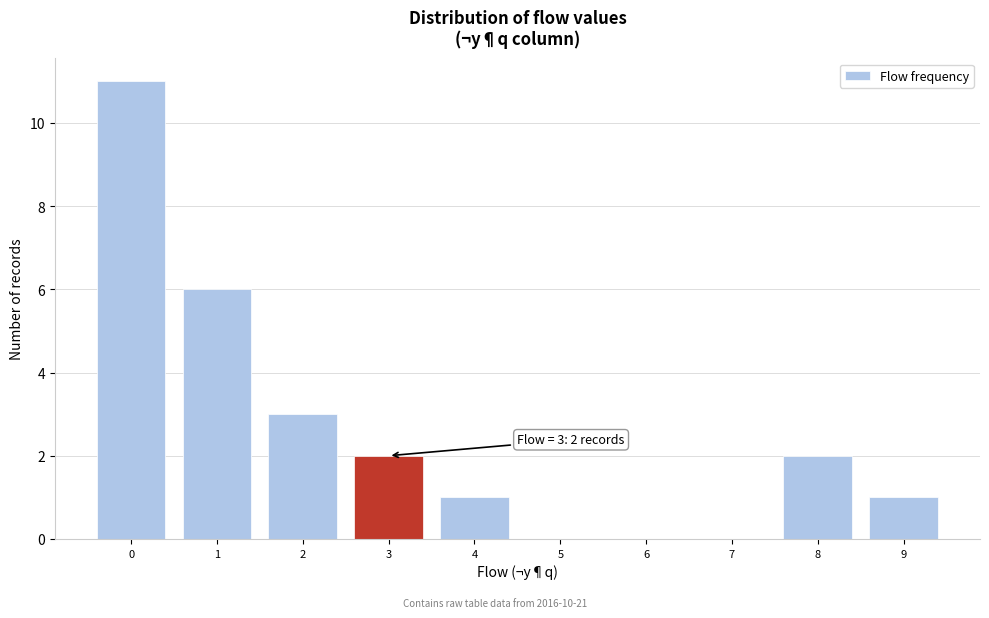

Which range on the x-axis has the tallest bar?

-0.5 to 0.5